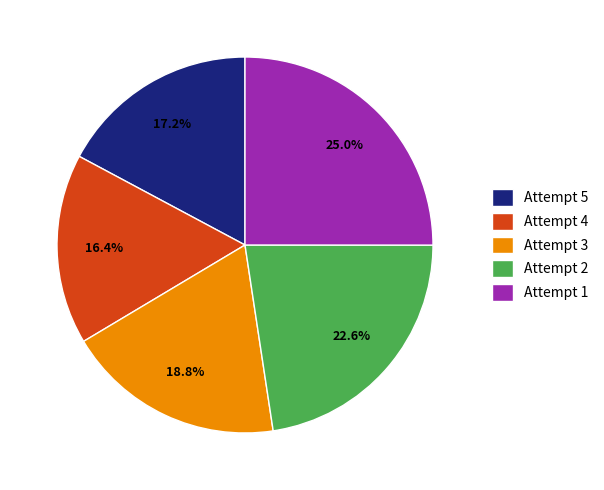

True or false: Attempt 5 accounts for 11% of the total.

False